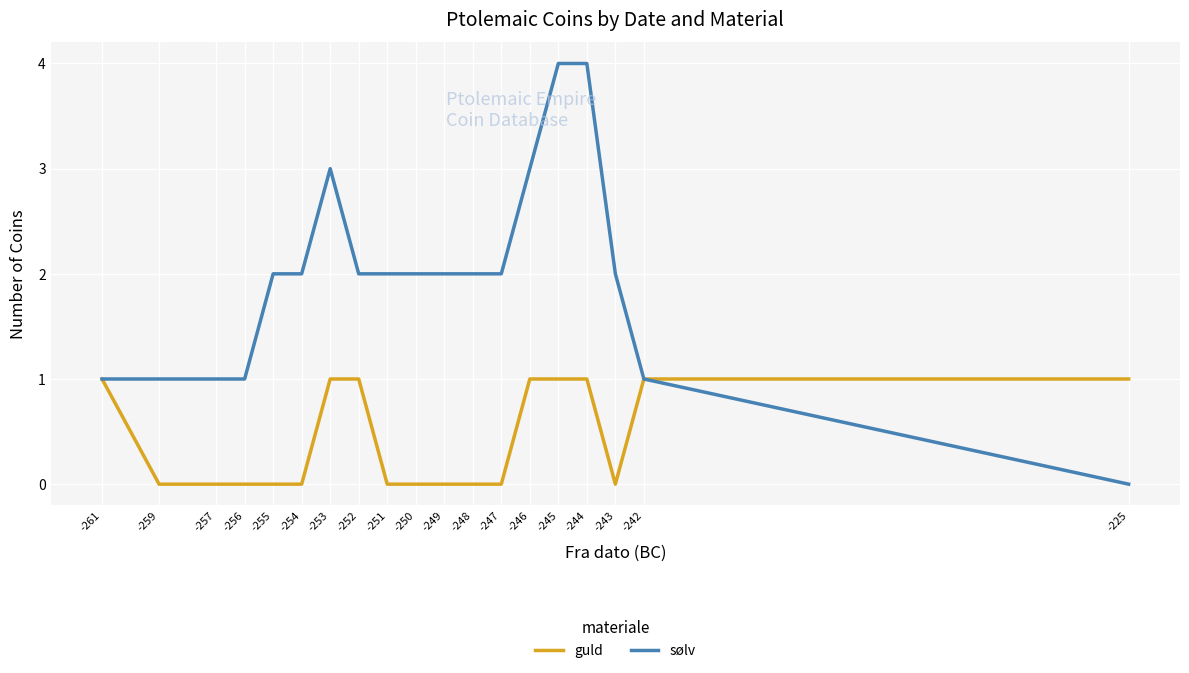

List the series in order of their overall mean, highest first.

sølv, guld